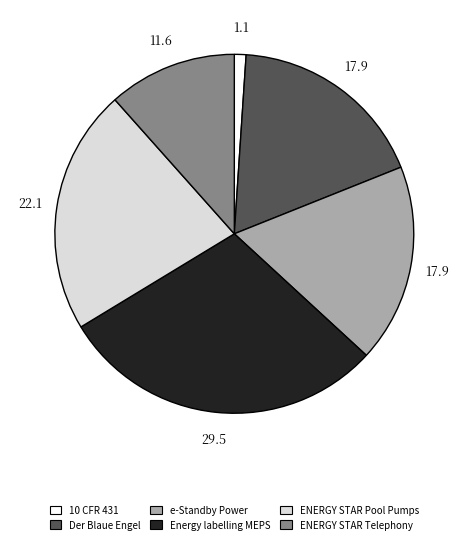

Combined, do 10 CFR 431 and ENERGY STAR Telephony account for over 50%?

No